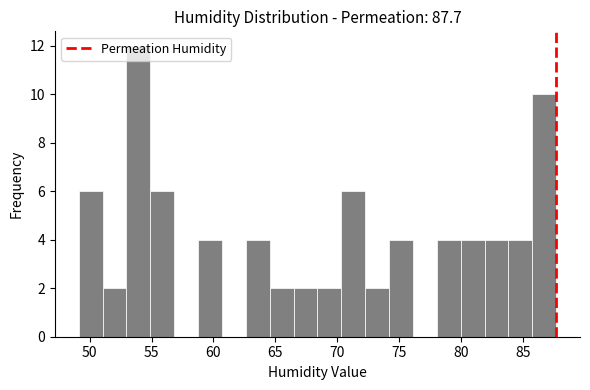

Read against the x-axis, roughly where is the centre of the tallest bar?

54.0